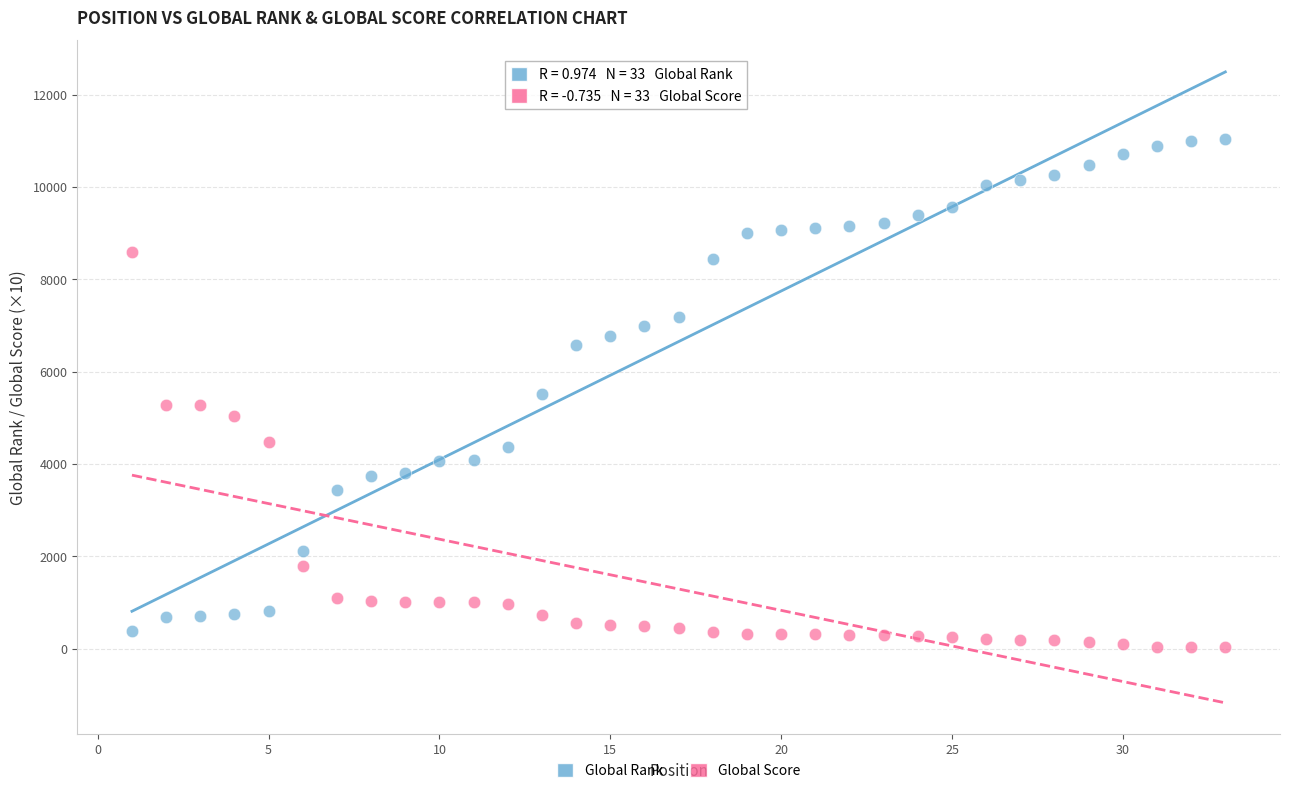

What are all the series names shown in the legend?

Global Rank, Global Score